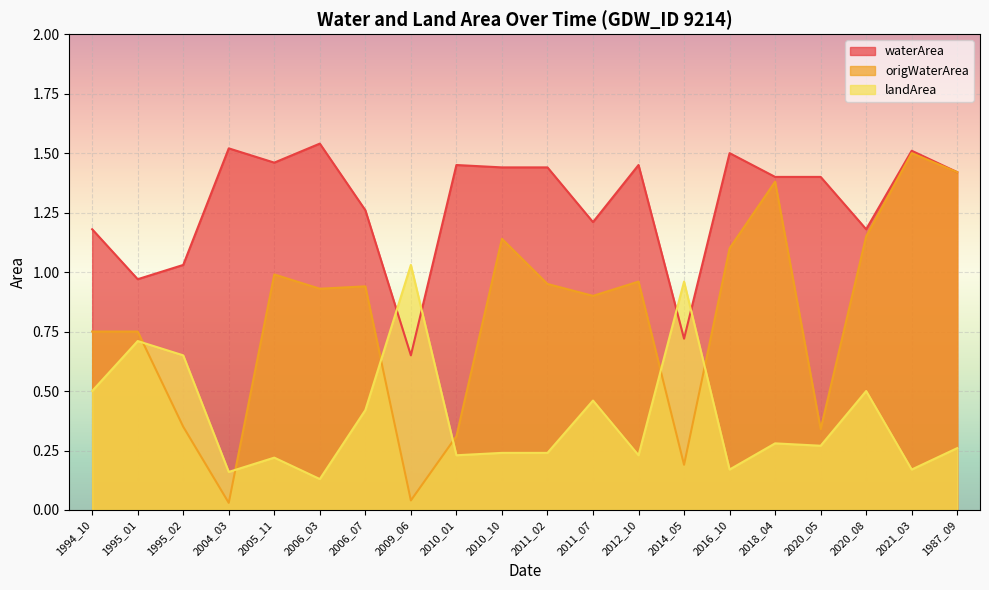

Is the value of waterArea at 2011_02 greater than the value of origWaterArea at 1995_02?

Yes